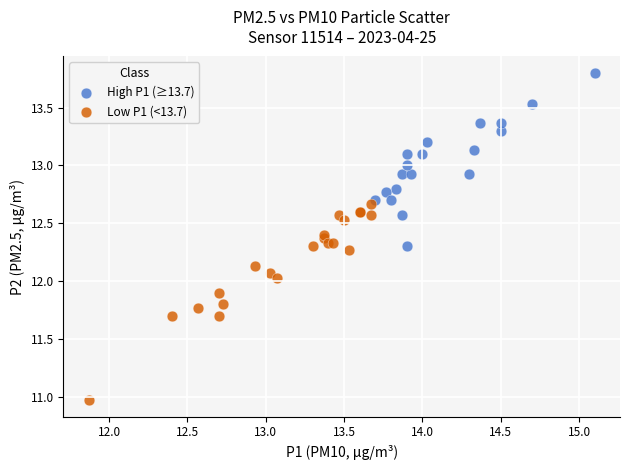

What are all the series names shown in the legend?

High P1 (≥13.7), Low P1 (<13.7)